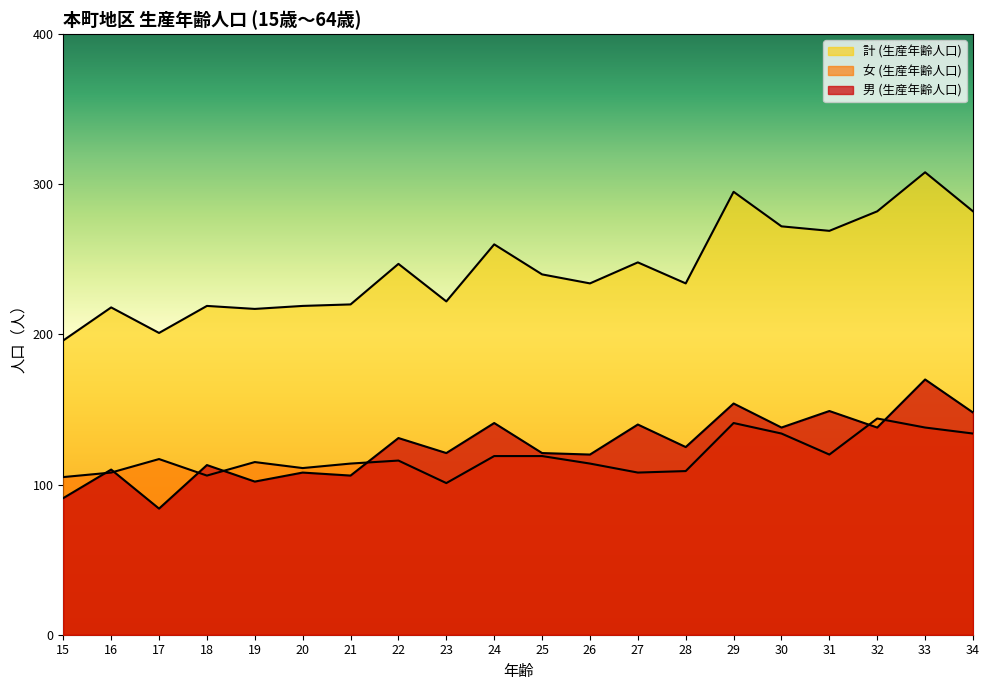

Which category has the lowest value in the 計 (生産年齢人口) series?

15